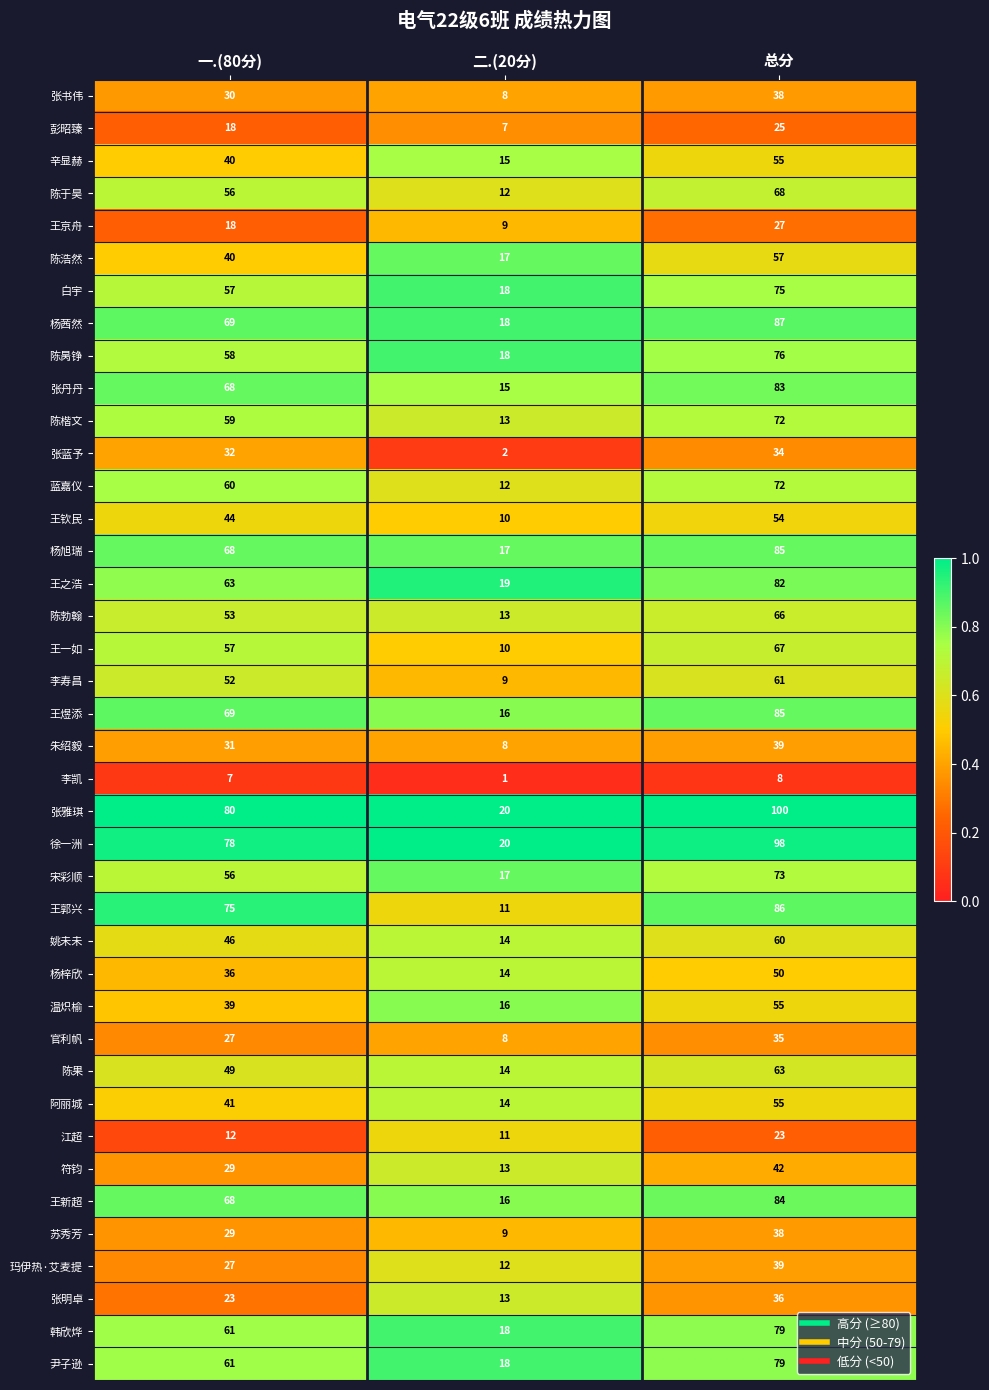

The 官利帆 series shows 61 at 总分. True or false?

False